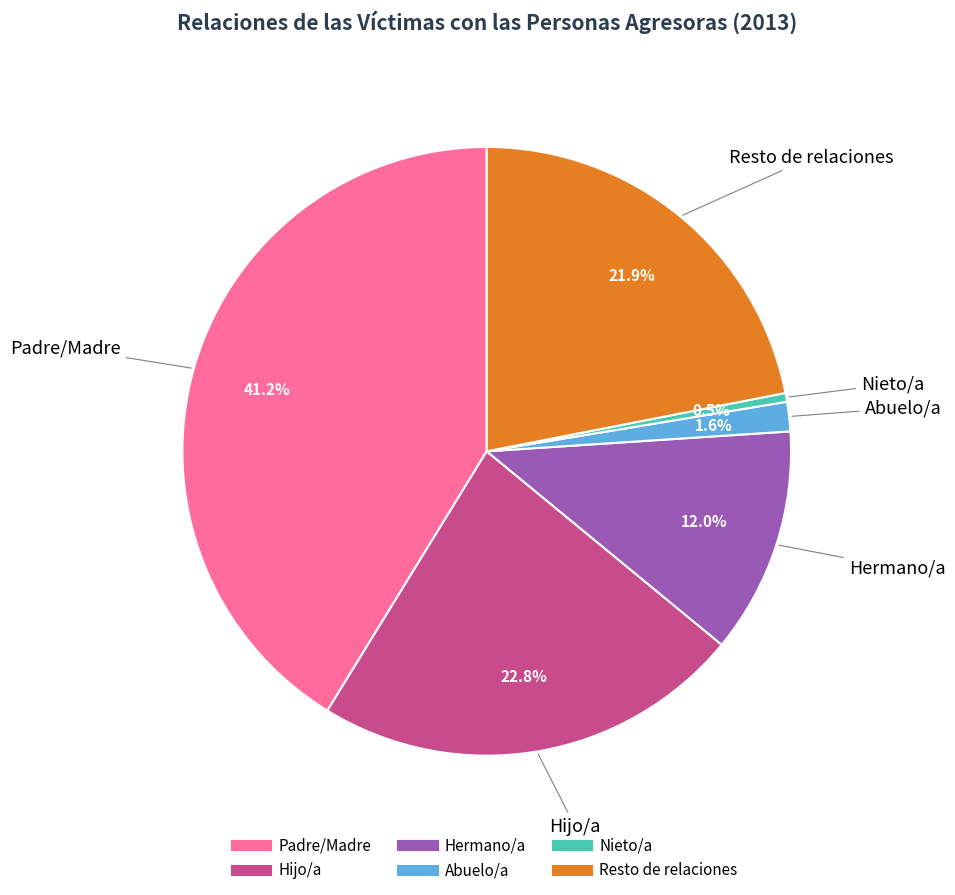

Which category has the biggest portion of the pie?

Padre/Madre